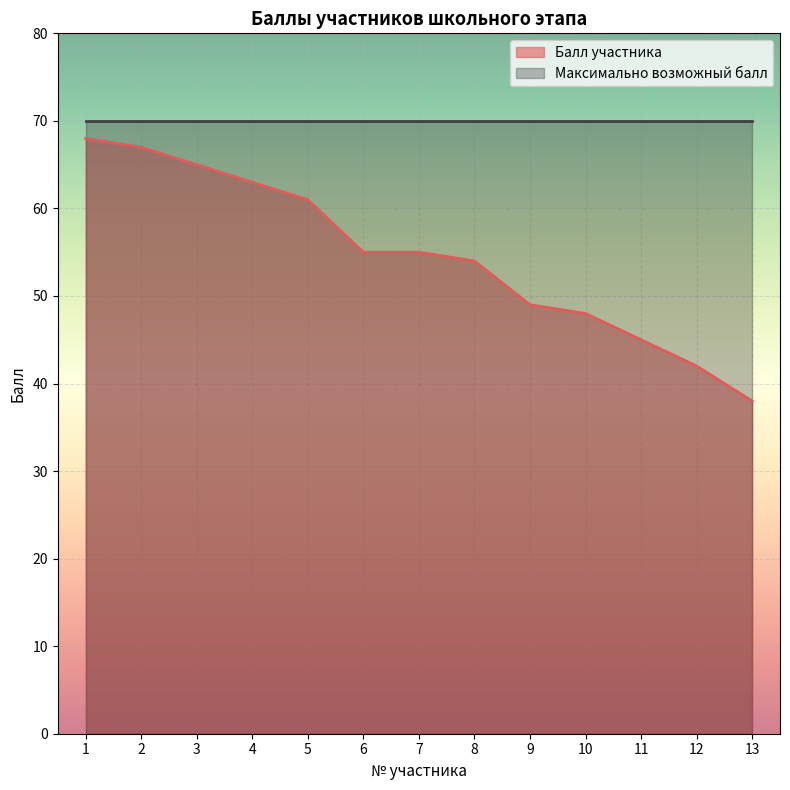

What is the average value?

55